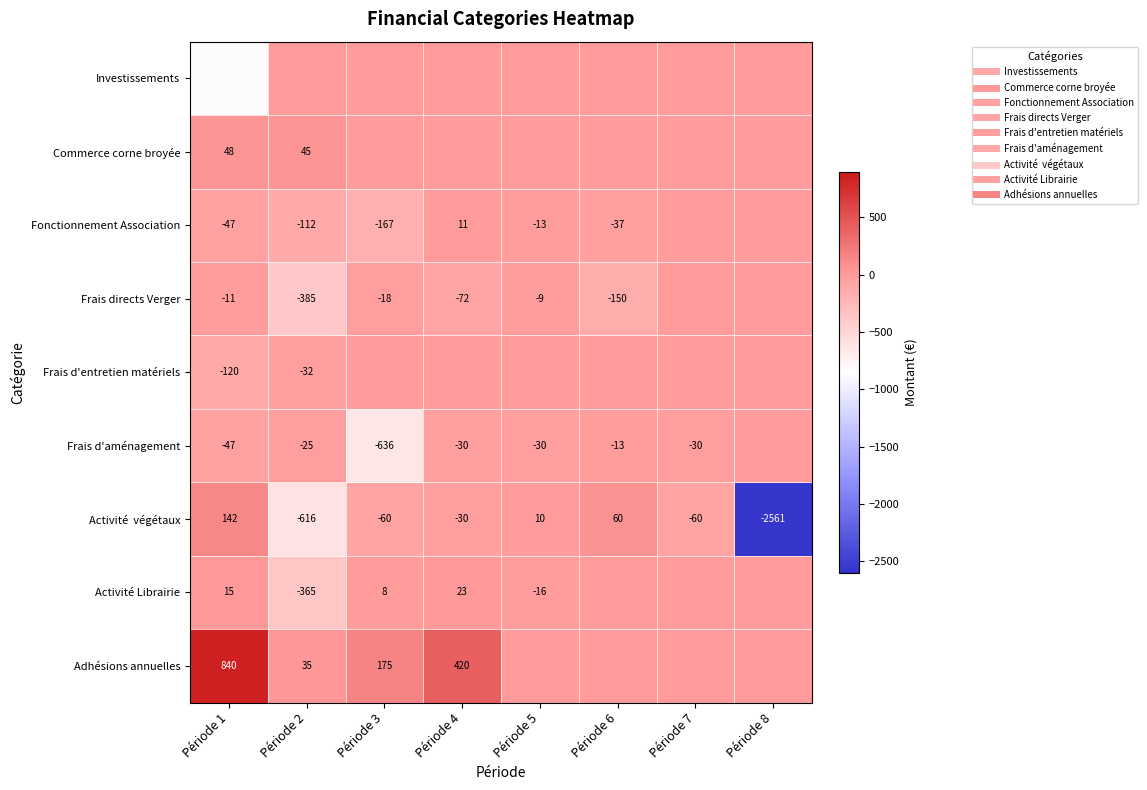

Is the value of Commerce corne broyée at Période 6 greater than the value of Fonctionnement Association at Période 4?

No